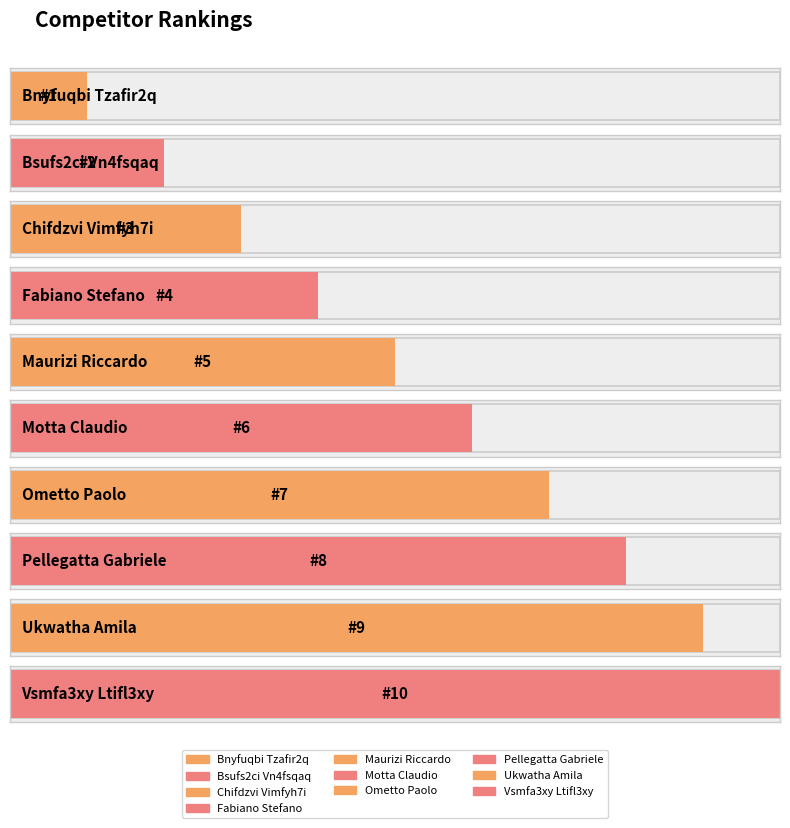

How many values exceed 6?

4